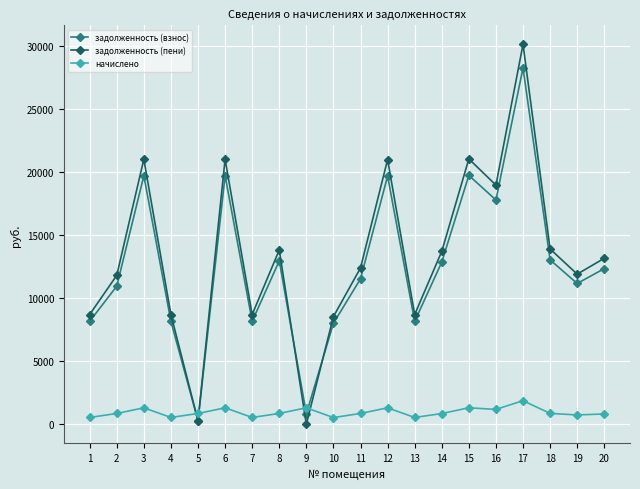

How many positive values does the задолженность (пени) series have?

19